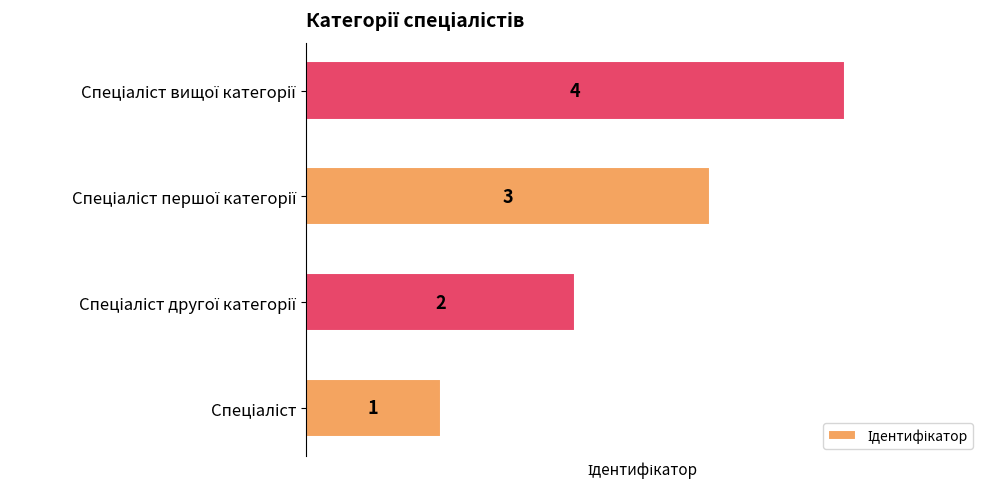

What is the difference between the maximum and minimum values?

3